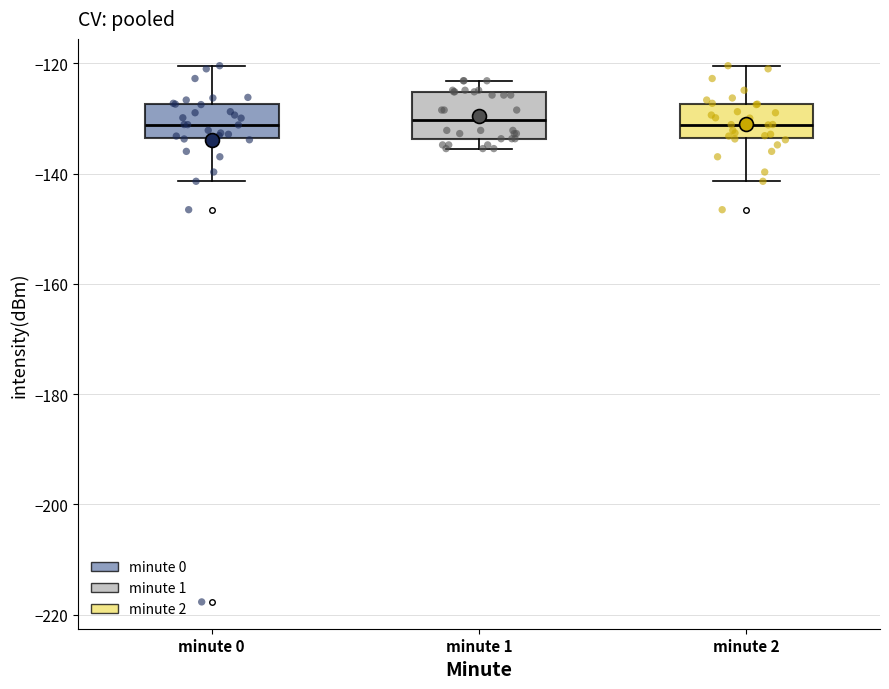

Where is the upper edge of the box for minute 0 on the y-axis? The values are not printed on the chart, so give them approximately, as read against the axis.

-128